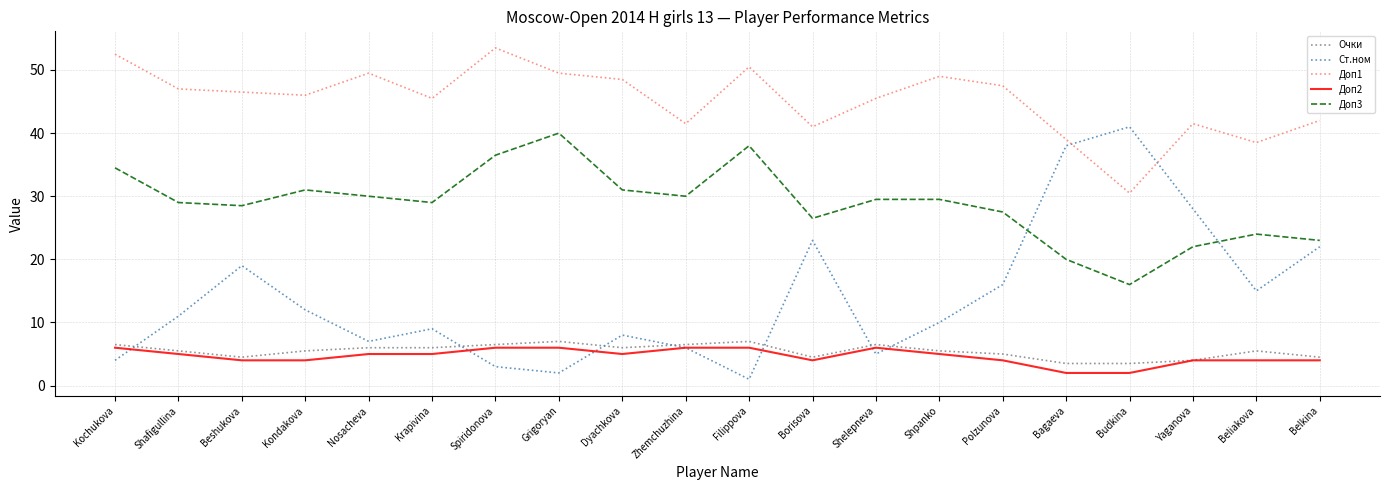

Reading left to right, extract all data points from this chart.

Очки: Kochukova=6.5	Shafigullina=5.5	Beshukova=4.5	Kondakova=5.5	Nosacheva=6.0	Krapivina=6.0	Spiridonova=6.5	Grigoryan=7.0	Dyachkova=6.0	Zhemchuzhina=6.5	Filippova=7.0	Borisova=4.5	Shelepneva=6.5	Shpanko=5.5	Polzunova=5.0	Bagaeva=3.5	Budkina=3.5	Yaganova=4.0	Beliakova=5.5	Belkina=4.5
Ст.ном: Kochukova=4.0	Shafigullina=11.0	Beshukova=19.0	Kondakova=12.0	Nosacheva=7.0	Krapivina=9.0	Spiridonova=3.0	Grigoryan=2.0	Dyachkova=8.0	Zhemchuzhina=6.0	Filippova=1.0	Borisova=23.0	Shelepneva=5.0	Shpanko=10.0	Polzunova=16.0	Bagaeva=38.0	Budkina=41.0	Yaganova=28.0	Beliakova=15.0	Belkina=22.0
Доп1: Kochukova=52.5	Shafigullina=47.0	Beshukova=46.5	Kondakova=46.0	Nosacheva=49.5	Krapivina=45.5	Spiridonova=53.5	Grigoryan=49.5	Dyachkova=48.5	Zhemchuzhina=41.5	Filippova=50.5	Borisova=41.0	Shelepneva=45.5	Shpanko=49.0	Polzunova=47.5	Bagaeva=39.0	Budkina=30.5	Yaganova=41.5	Beliakova=38.5	Belkina=42.0
Доп2: Kochukova=6.0	Shafigullina=5.0	Beshukova=4.0	Kondakova=4.0	Nosacheva=5.0	Krapivina=5.0	Spiridonova=6.0	Grigoryan=6.0	Dyachkova=5.0	Zhemchuzhina=6.0	Filippova=6.0	Borisova=4.0	Shelepneva=6.0	Shpanko=5.0	Polzunova=4.0	Bagaeva=2.0	Budkina=2.0	Yaganova=4.0	Beliakova=4.0	Belkina=4.0
Доп3: Kochukova=34.5	Shafigullina=29.0	Beshukova=28.5	Kondakova=31.0	Nosacheva=30.0	Krapivina=29.0	Spiridonova=36.5	Grigoryan=40.0	Dyachkova=31.0	Zhemchuzhina=30.0	Filippova=38.0	Borisova=26.5	Shelepneva=29.5	Shpanko=29.5	Polzunova=27.5	Bagaeva=20.0	Budkina=16.0	Yaganova=22.0	Beliakova=24.0	Belkina=23.0